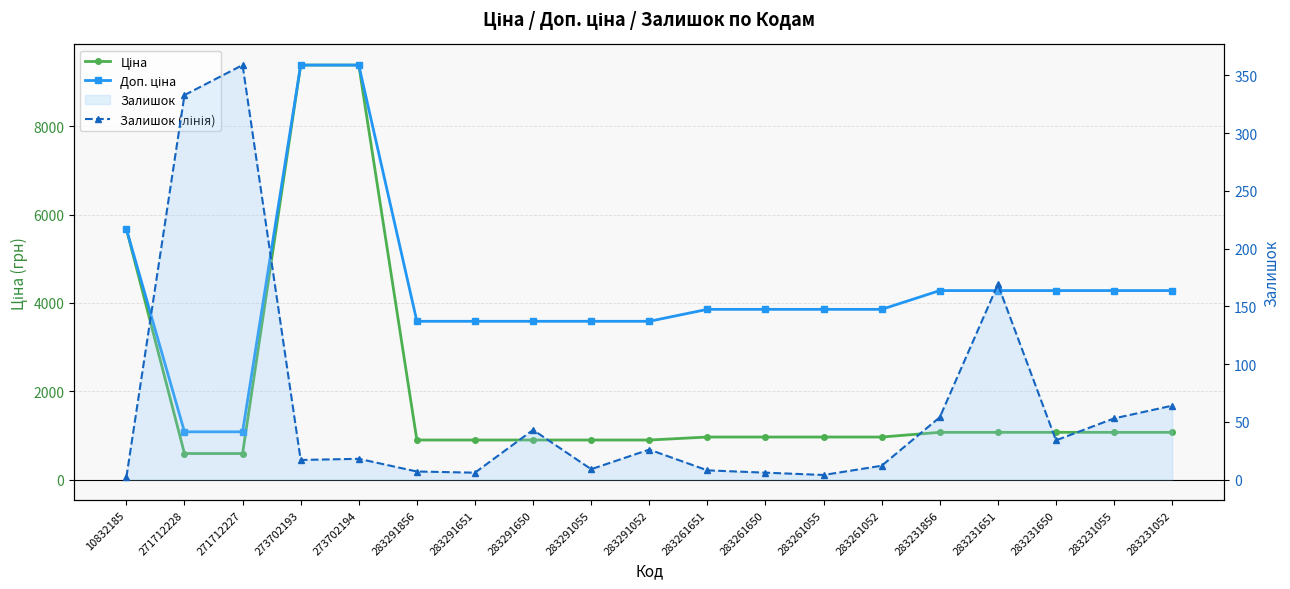

How many interior local valleys does the Залишок (лінія) series have?

5